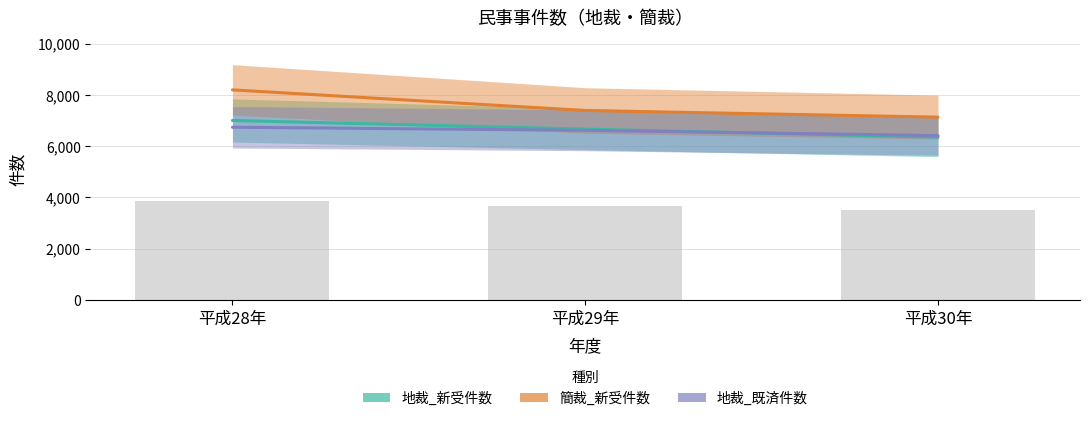

Count the 地裁_新受件数 values in the range 6351 to 7002.

3